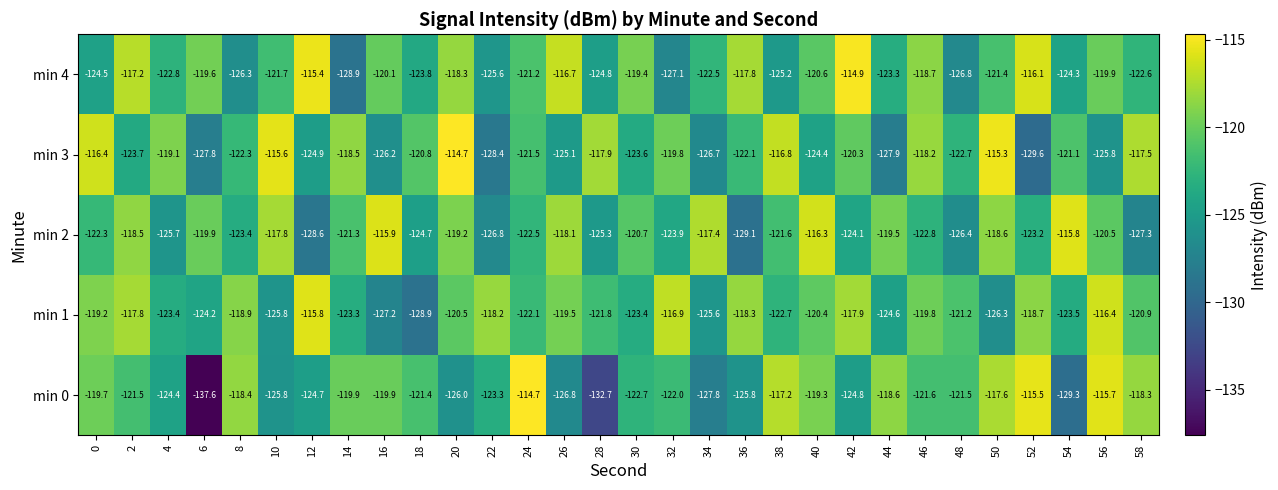

At which category is the sum across all series the highest?

56